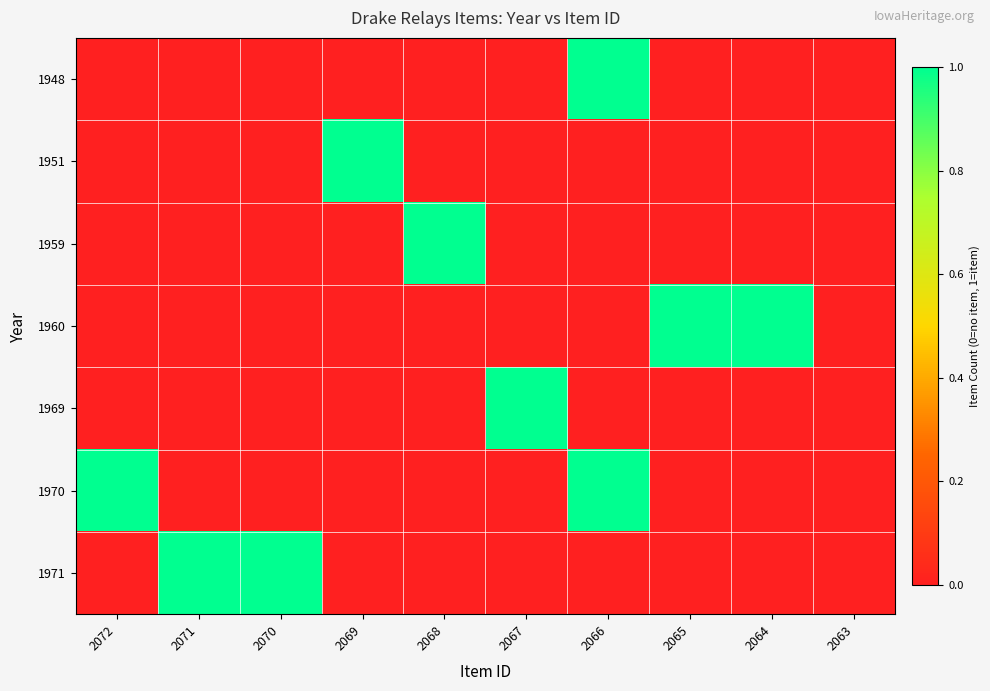

How many distinct data groups are displayed?

7